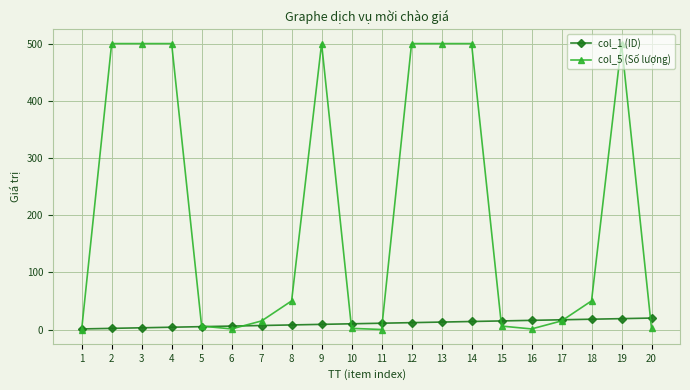

Is the value of col_1 (ID) at 5 greater than the value of col_5 (Số lượng) at 14?

No